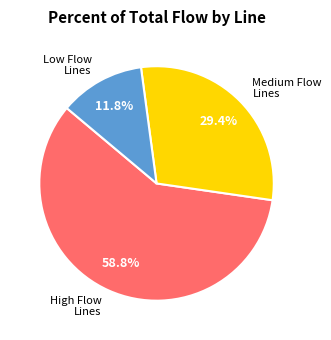

Which has a higher value, High Flow Lines or Medium Flow Lines?

High Flow Lines